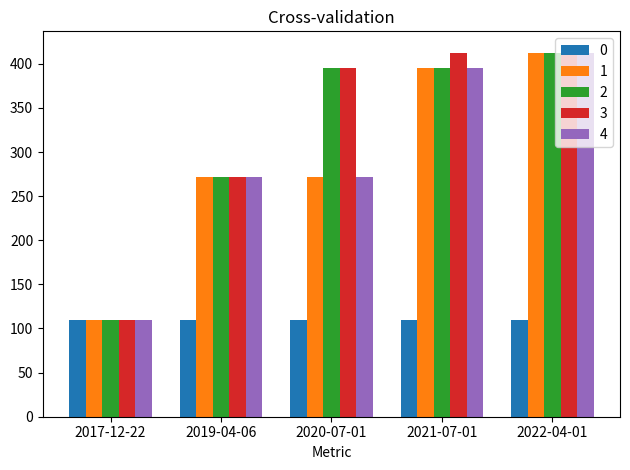

How many bars are there in total?

25